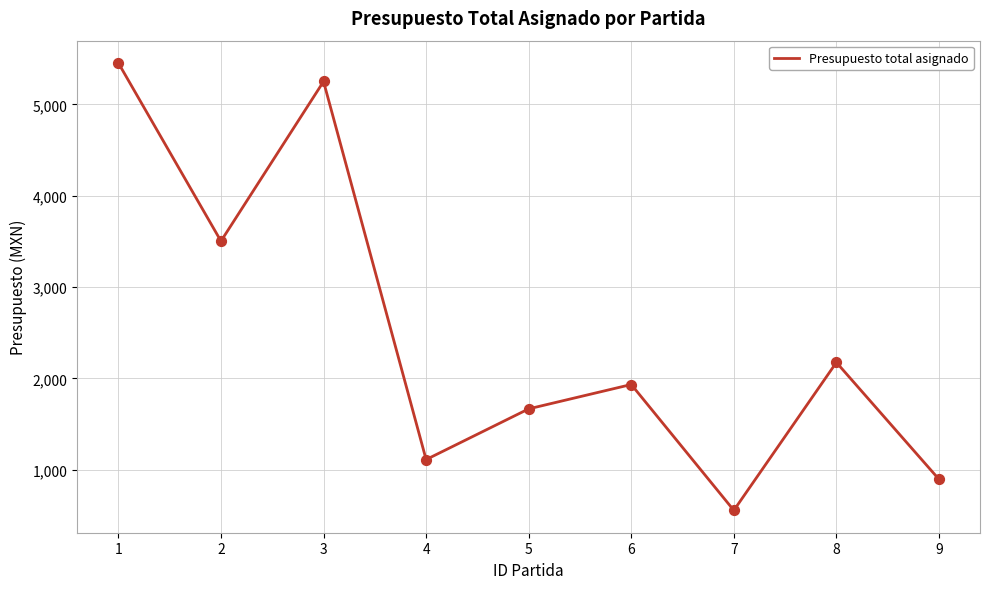

What is the change in value from 4 to 7?

-555.8